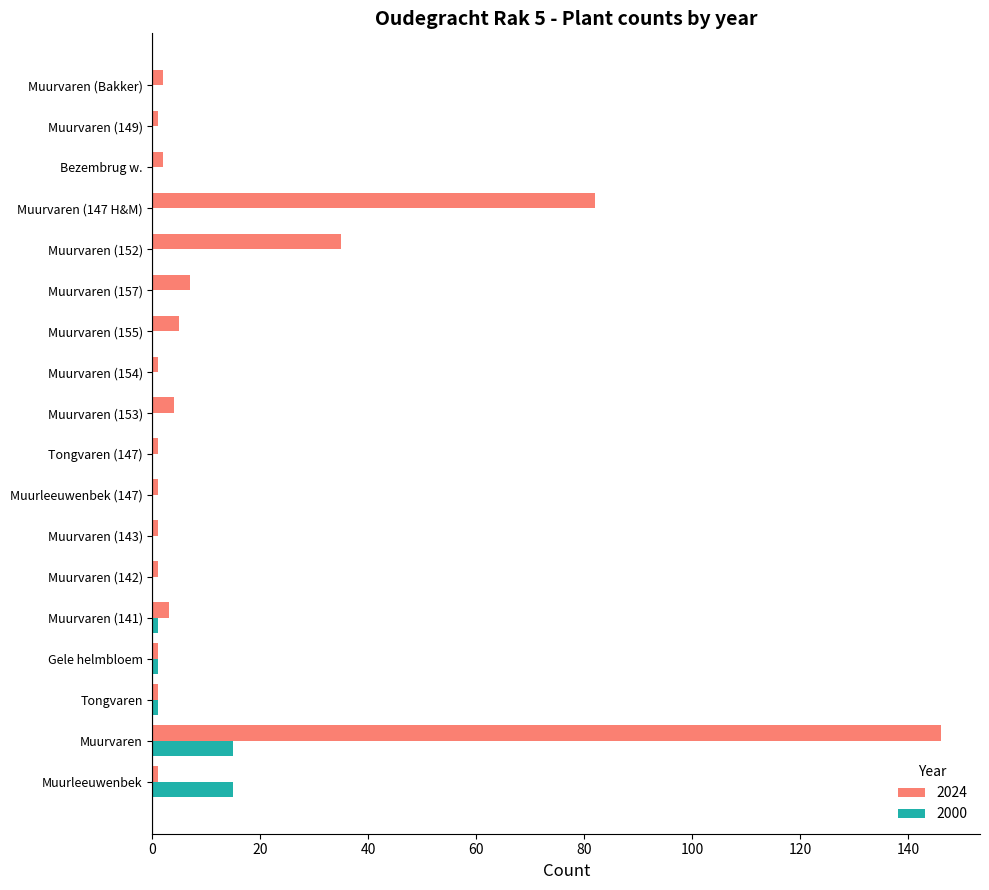

Which series has the largest total across all categories?

2024